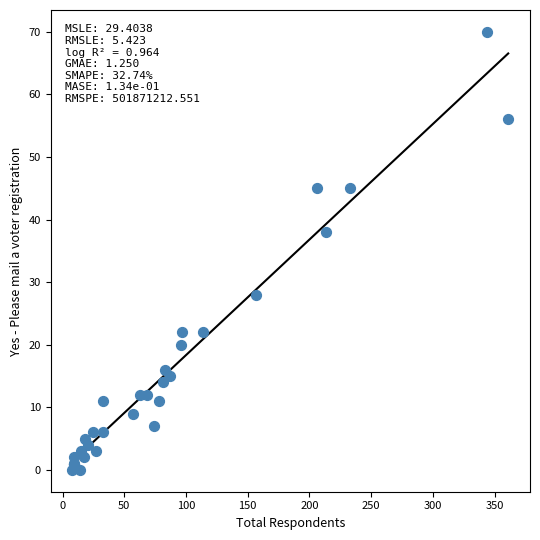

What Y value in the scatter plot is closest to 35?

38